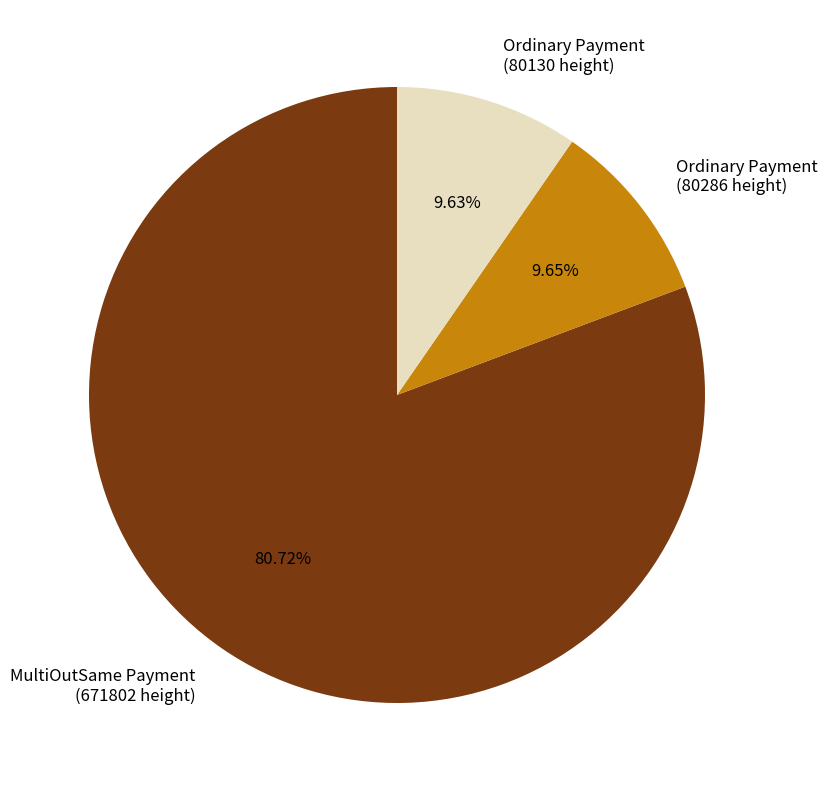

Does any single category account for the majority?

Yes